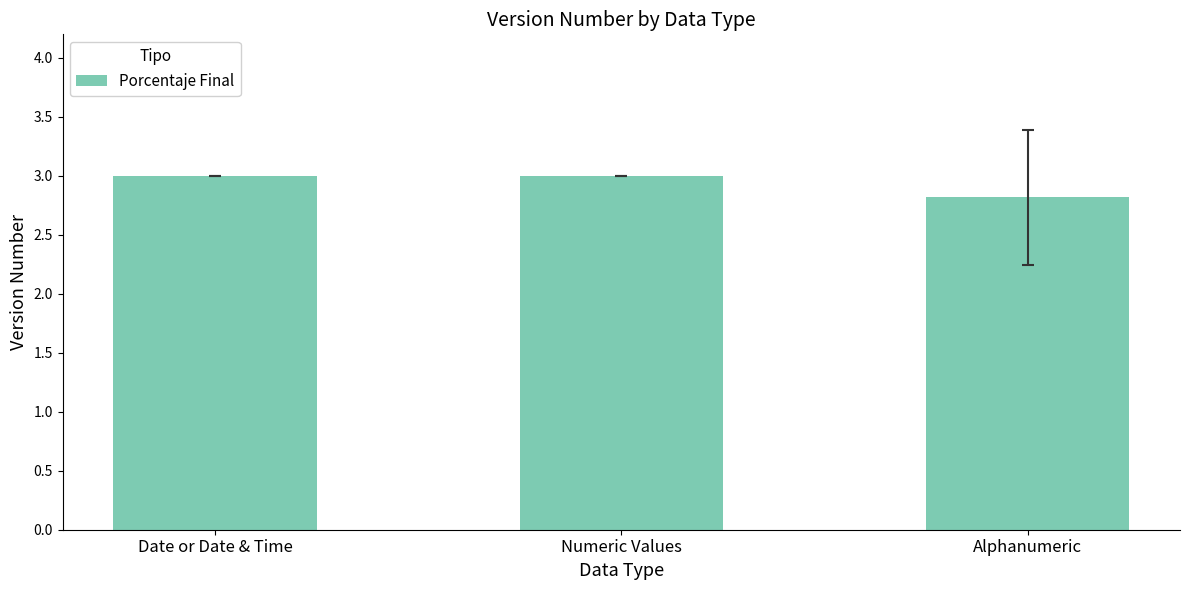

Which has a higher value, Numeric Values or Alphanumeric?

Numeric Values